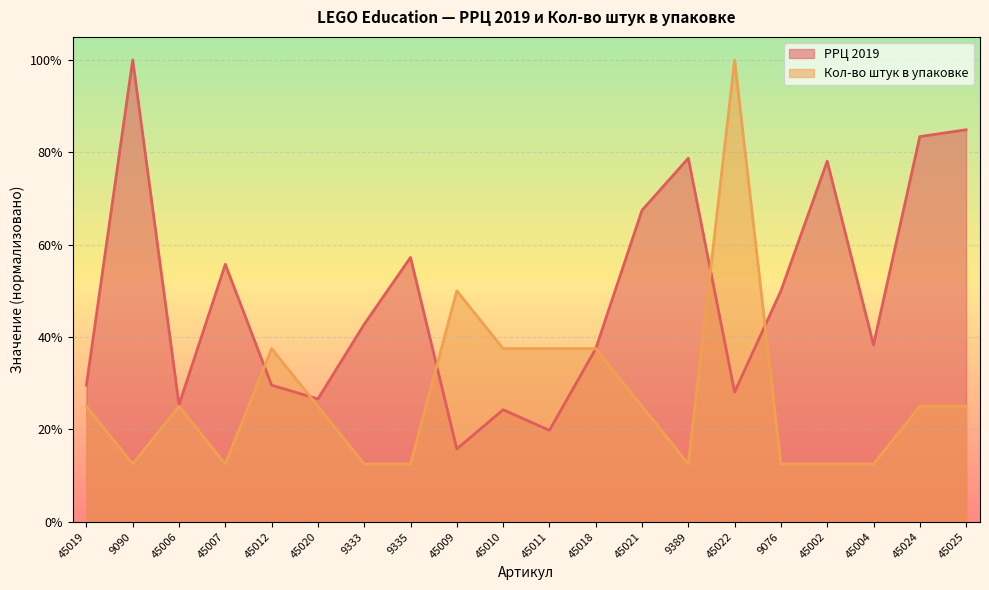

How many times do Кол-во штук в упаковке and РРЦ 2019 cross each other?

6